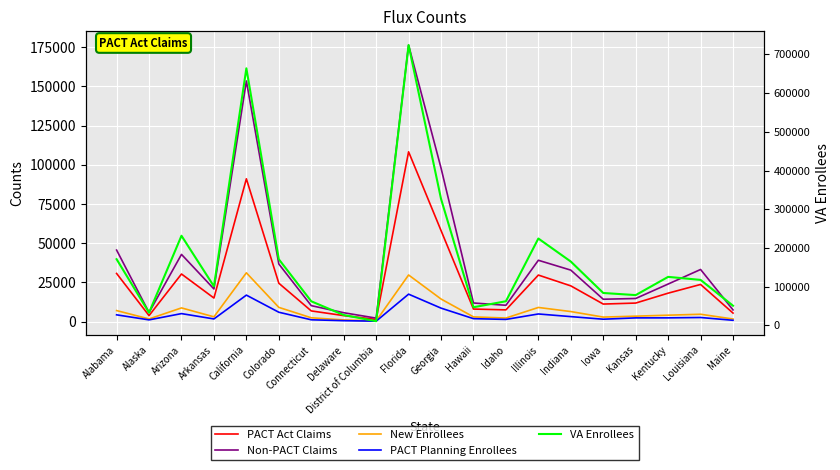

Reading left to right, list all the values displayed in this chart.

PACT Act Claims: 30754	3889	30406	15084	91069	24526	6878	3888	1461	108277	58102	8061	7540	29725	22841	11244	11881	18191	23737	5492
Non-PACT Claims: 45644	5871	42889	20882	153431	36792	10238	5722	2286	176271	97941	11925	10463	39153	32869	14318	14798	24001	33285	7513
New Enrollees: 7093	1772	8796	3109	31161	9135	2502	1138	521	29777	14459	3070	2342	9083	6466	2946	3536	4153	4757	1716
PACT Planning Enrollees: 4383	1167	5163	1762	16944	6036	1220	651	342	17557	8655	1943	1460	4930	3245	1593	2434	2451	2678	901
VA Enrollees: 171089	33140	231646	101005	664016	170971	62388	26959	11071	723973	326847	47044	62516	224487	165006	83843	78413	125489	117630	50954